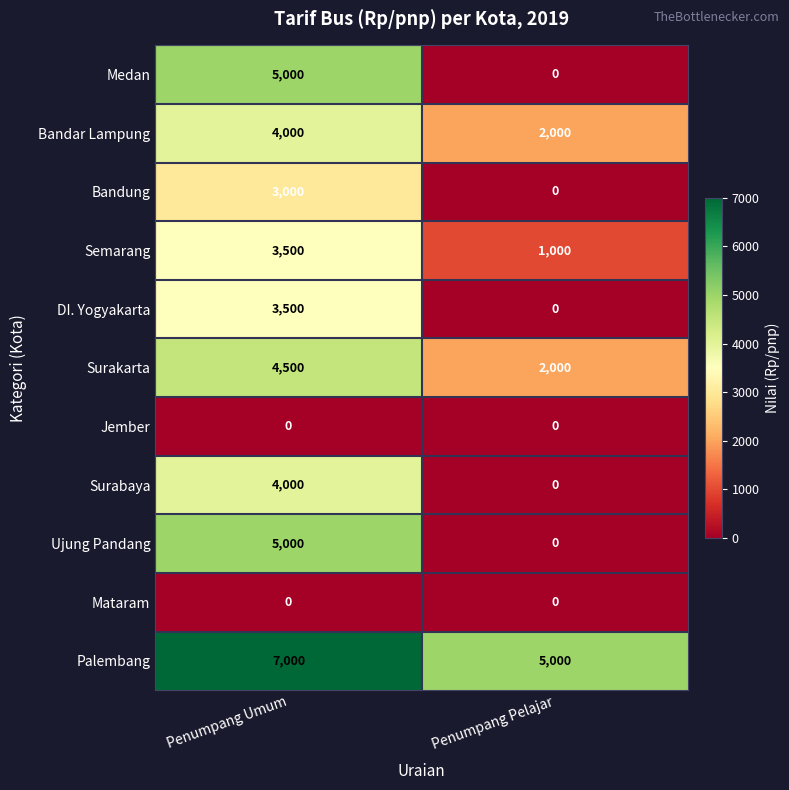

Which series has the largest total across all categories?

Palembang